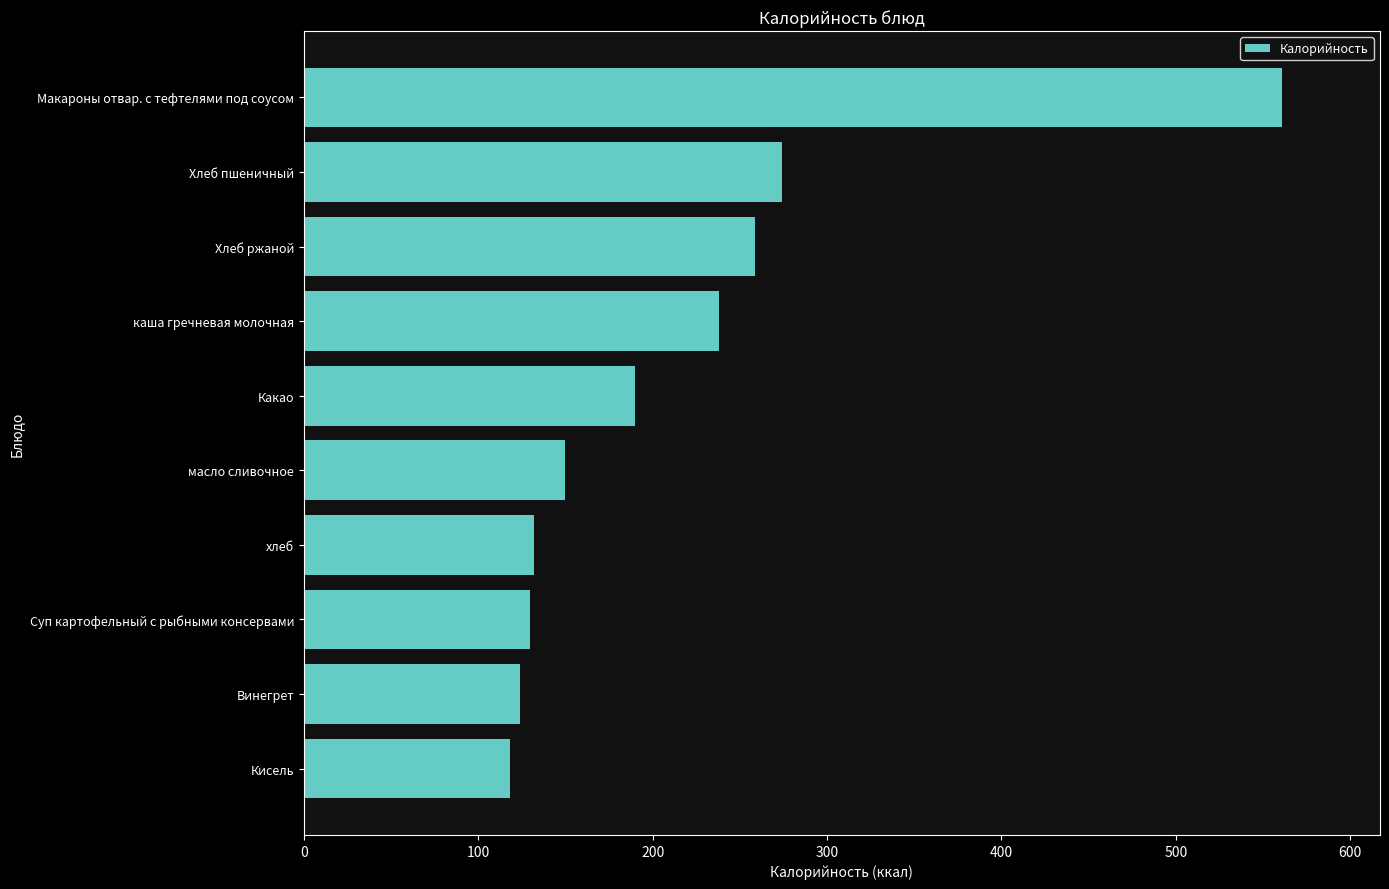

What is the sum of all values?

2176